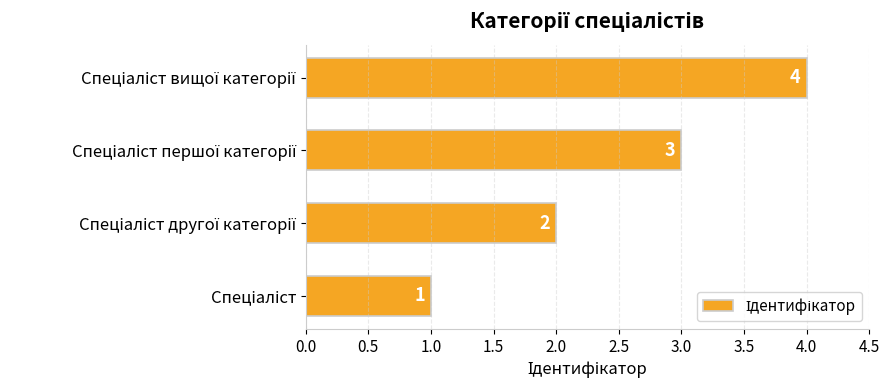

What is the minimum value shown in the chart?

1